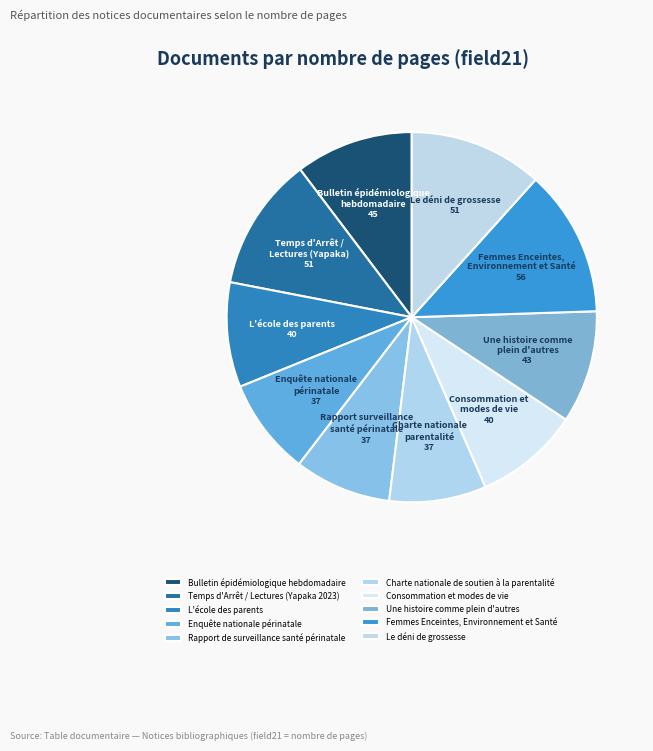

Count the number of slices in the pie.

10